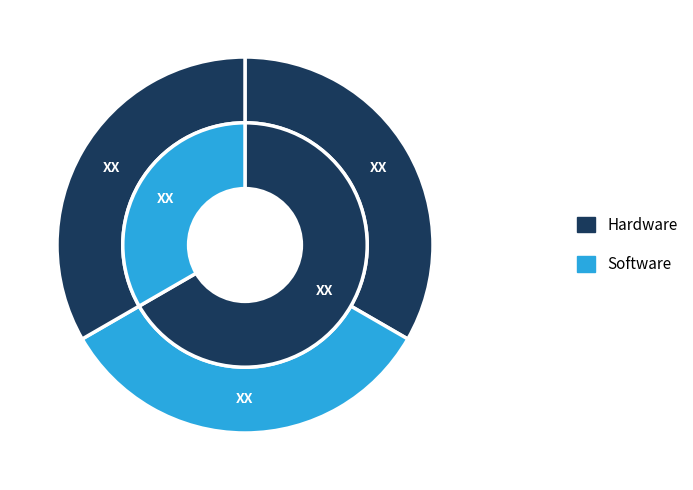

Is it true that S/N is 14% of the pie?

False